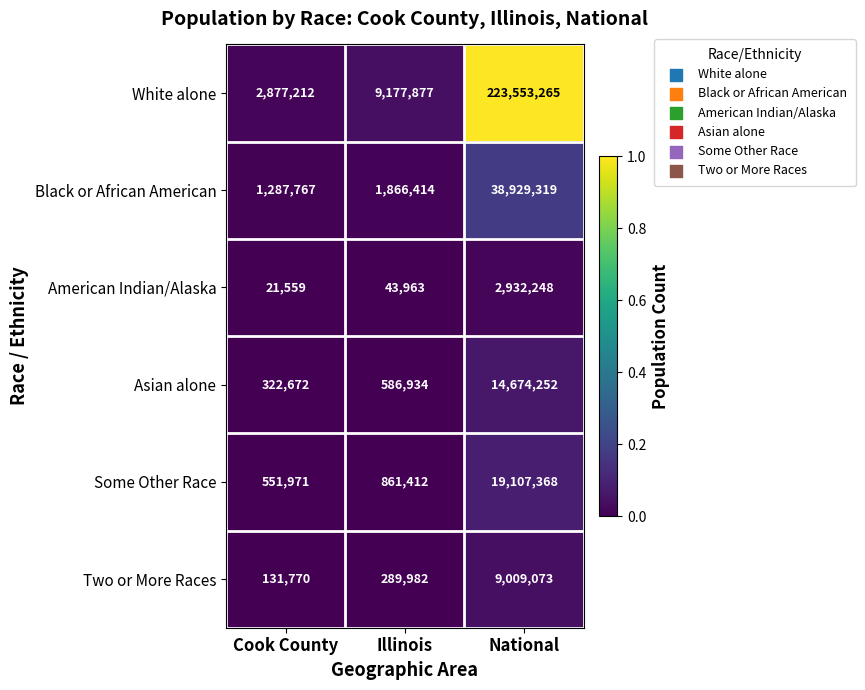

Reading left to right, transcribe all the data shown in this chart.

White alone: Cook County=2877212	Illinois=9177877	National=223553265
Black or African American: Cook County=1287767	Illinois=1866414	National=38929319
American Indian/Alaska: Cook County=21559	Illinois=43963	National=2932248
Asian alone: Cook County=322672	Illinois=586934	National=14674252
Some Other Race: Cook County=551971	Illinois=861412	National=19107368
Two or More Races: Cook County=131770	Illinois=289982	National=9009073